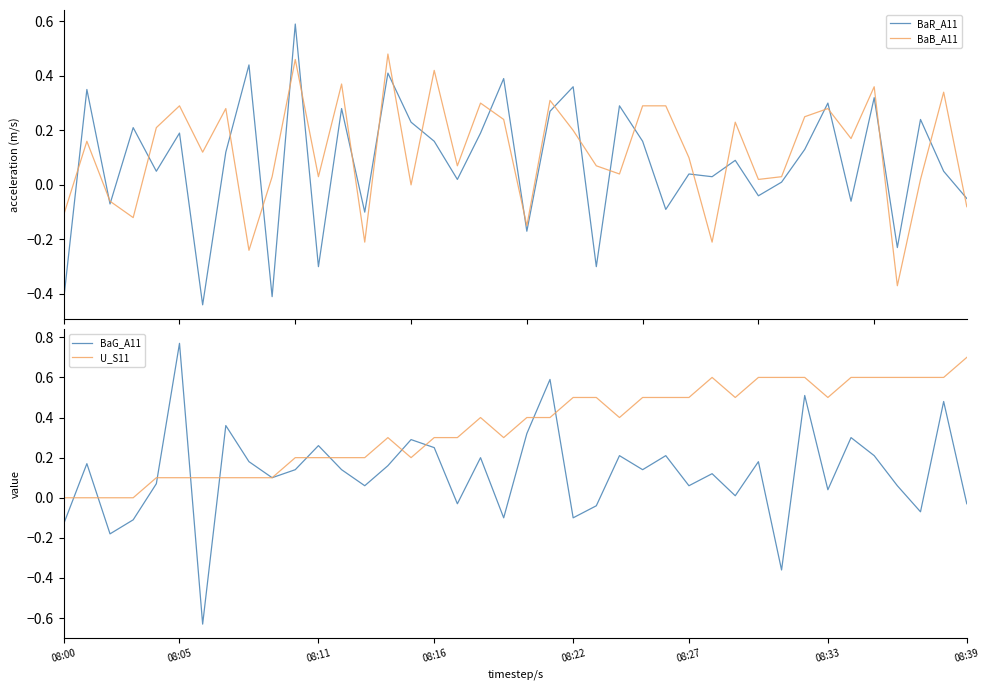

What is the minimum value shown in the chart?

-0.6